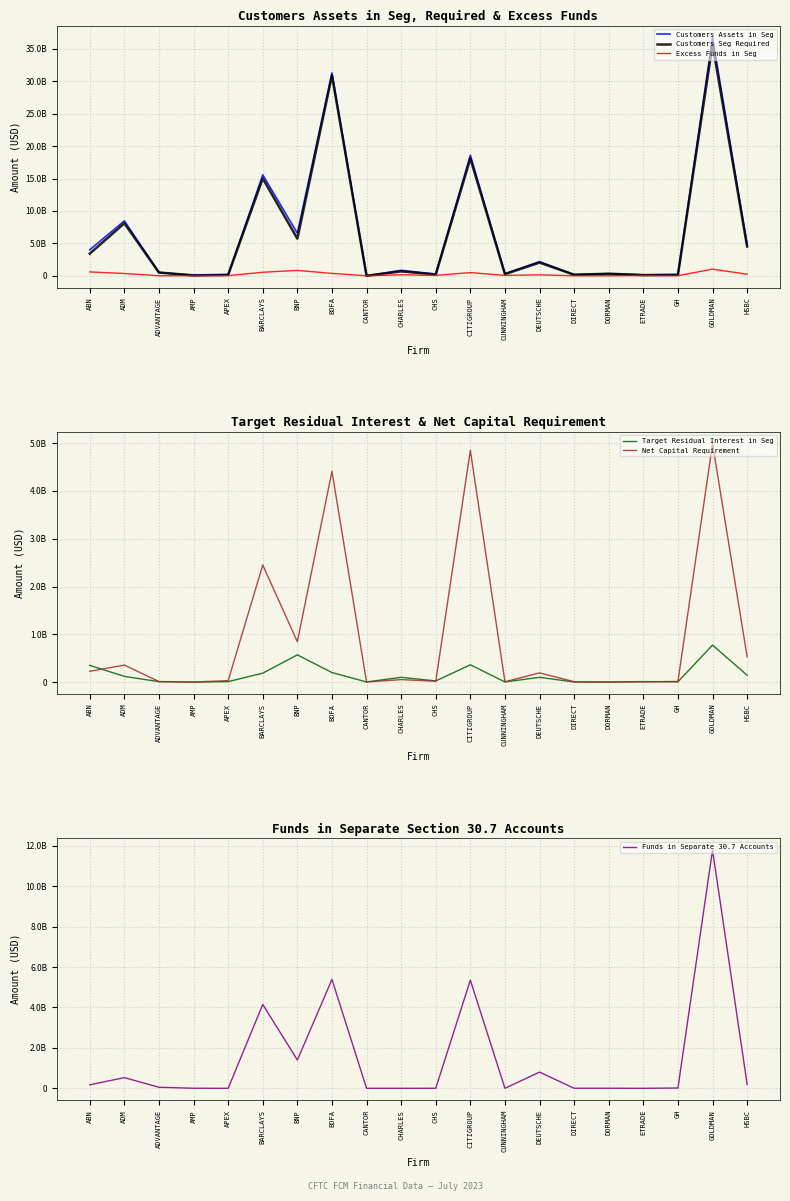

What is the value of the Net Capital Requirement point at the 5th from the left?

30988889